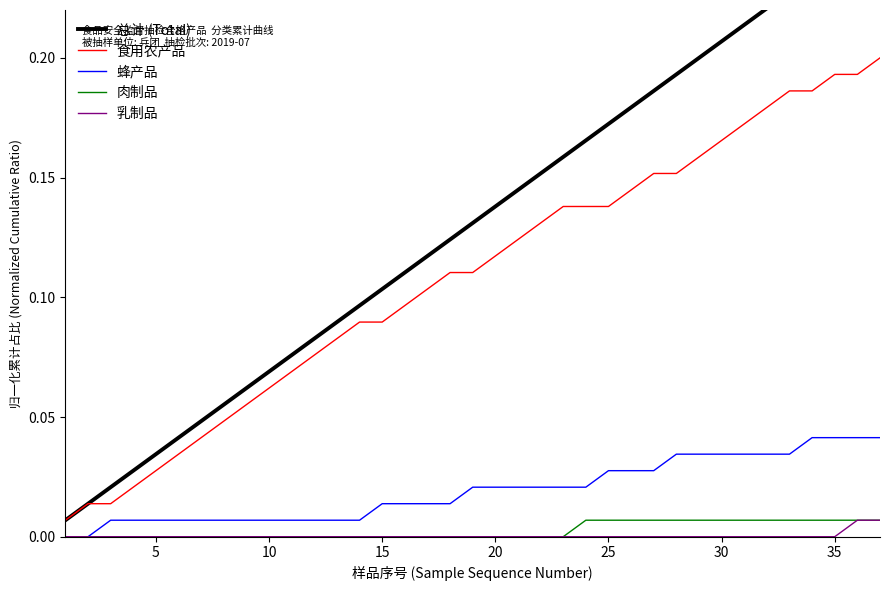

How many categories are shown in the chart?

37